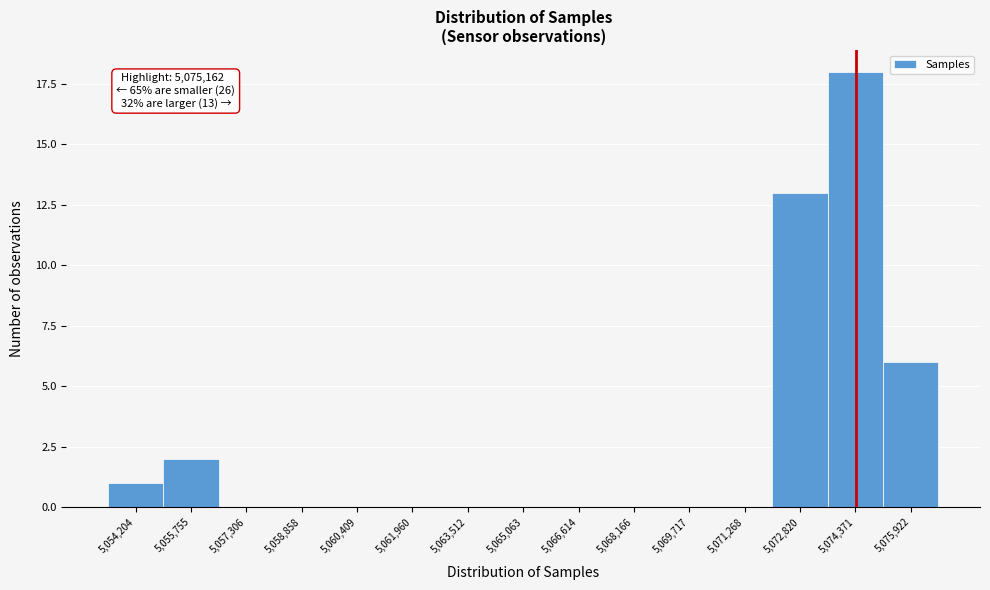

Reading left to right, extract all data points from this chart.

5,054,204=1	5,055,755=2	5,057,306=0	5,058,858=0	5,060,409=0	5,061,960=0	5,063,512=0	5,065,063=0	5,066,614=0	5,068,166=0	5,069,717=0	5,071,268=0	5,072,820=13	5,074,371=18	5,075,922=6